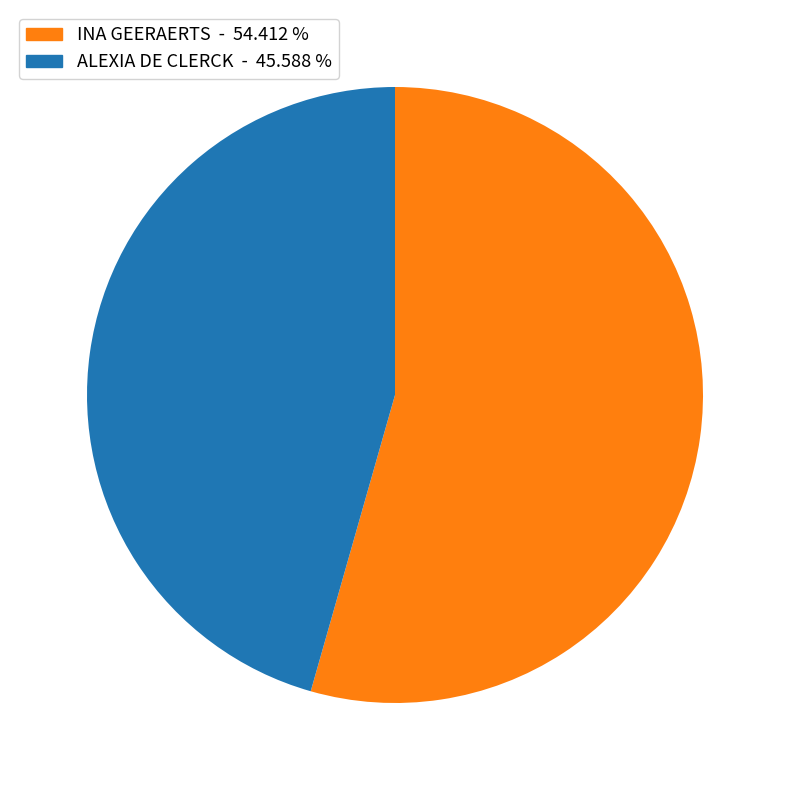

Rank the categories by value from lowest to highest.

ALEXIA DE CLERCK, INA GEERAERTS